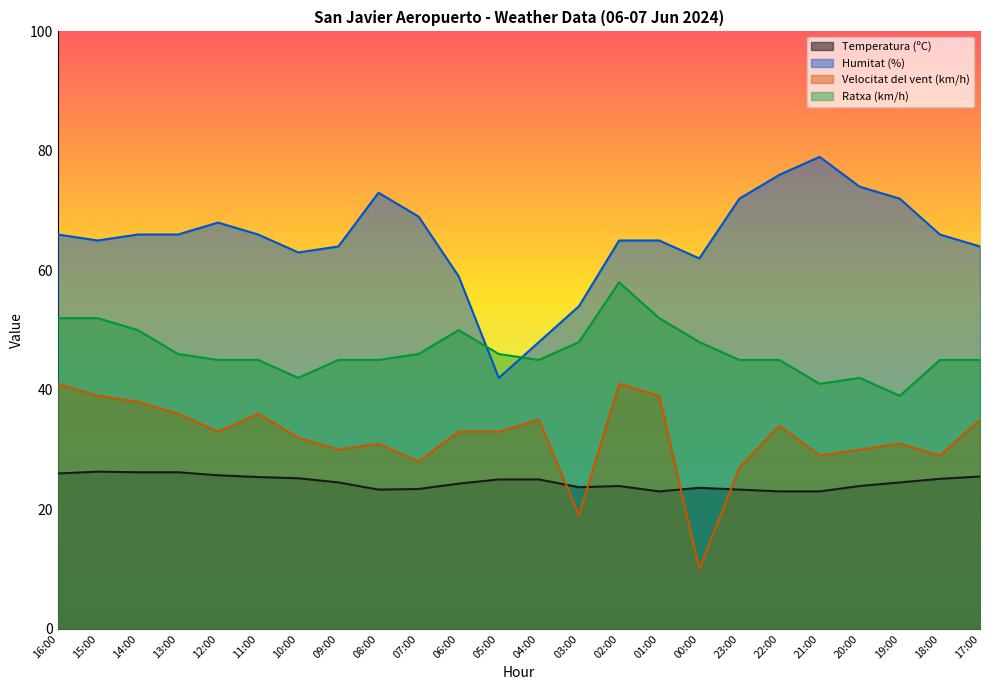

What is the difference between the second highest and second lowest values in the Ratxa (km/h) series?

11.0